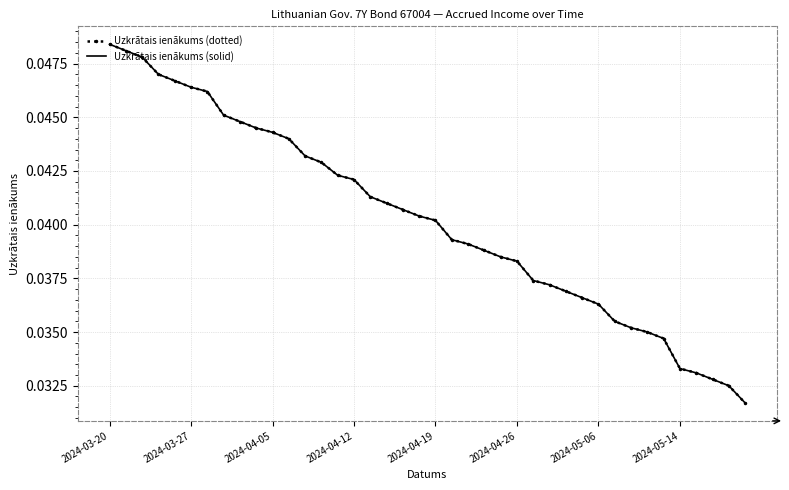

Which category has the highest value in the Uzkrātais ienākums (dotted) series?

2024-03-20